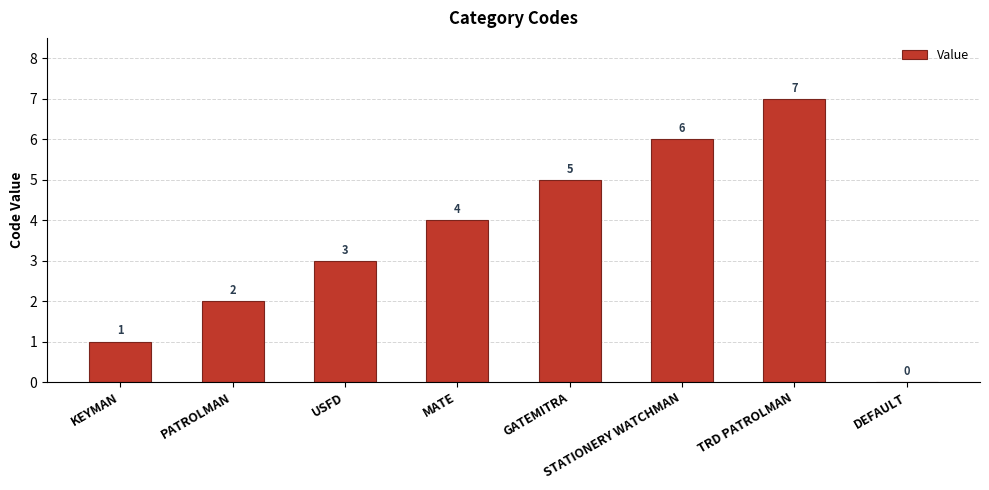

What is the sum of all values?

28